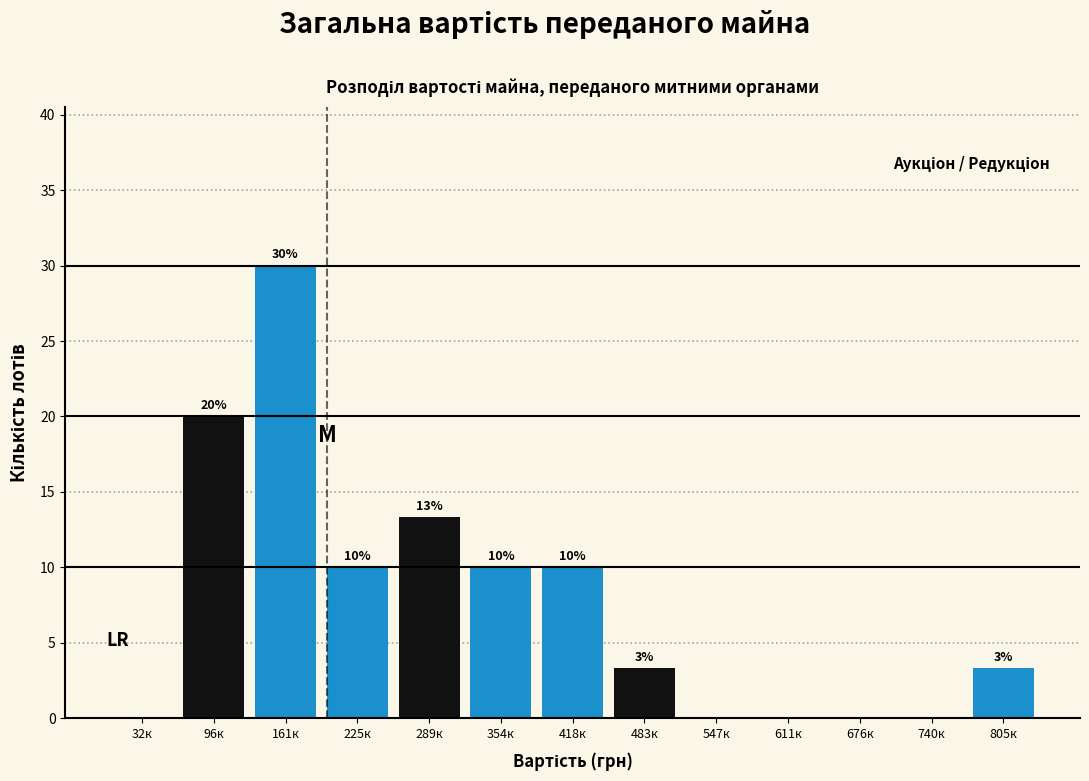

Between 225к and 676к, which is larger?

225к